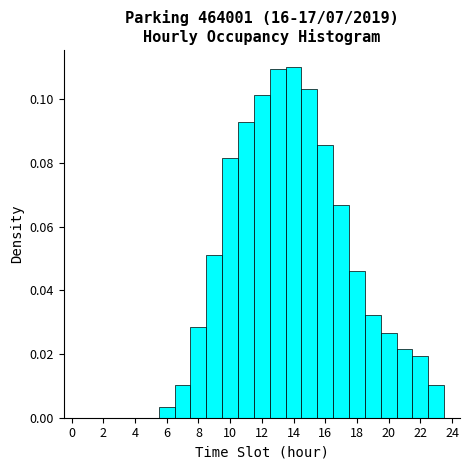

Reading left to right, transcribe this chart: for each bar, give the range it covers on the x-axis and its height. Neither the bar edges nor the heights are printed on the chart, so give them approximately, as read against the axes.

-0.5 to 0.5: 0
0.5 to 1.5: 0
1.5 to 2.5: 0
2.5 to 3.5: 0
3.5 to 4.5: 0
4.5 to 5.5: 0
5.5 to 6.5: 0.004
6.5 to 7.5: 0.010
7.5 to 8.5: 0.028
8.5 to 9.5: 0.052
9.5 to 10.5: 0.082
10.5 to 11.5: 0.092
11.5 to 12.5: 0.102
12.5 to 13.5: 0.110
13.5 to 14.5: 0.110
14.5 to 15.5: 0.104
15.5 to 16.5: 0.086
16.5 to 17.5: 0.066
17.5 to 18.5: 0.046
18.5 to 19.5: 0.032
19.5 to 20.5: 0.026
20.5 to 21.5: 0.022
21.5 to 22.5: 0.020
22.5 to 23.5: 0.010